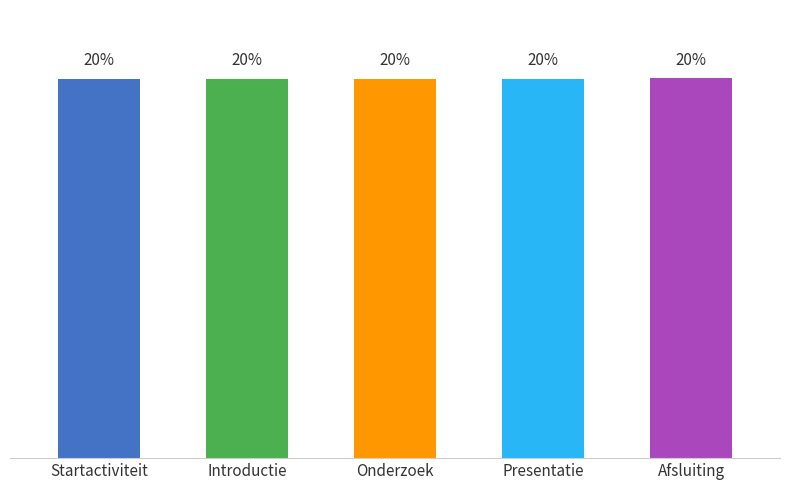

Reading right to left, list all the values displayed in this chart.

Afsluiting=7128959	Presentatie=7122634	Onderzoek=7122633	Introductie=7122646	Startactiviteit=7122632